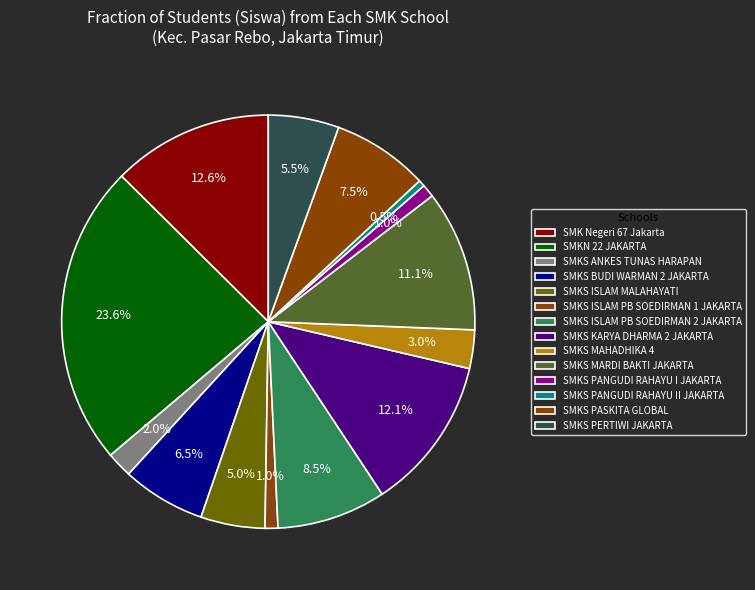

How many segments does this pie chart have?

14